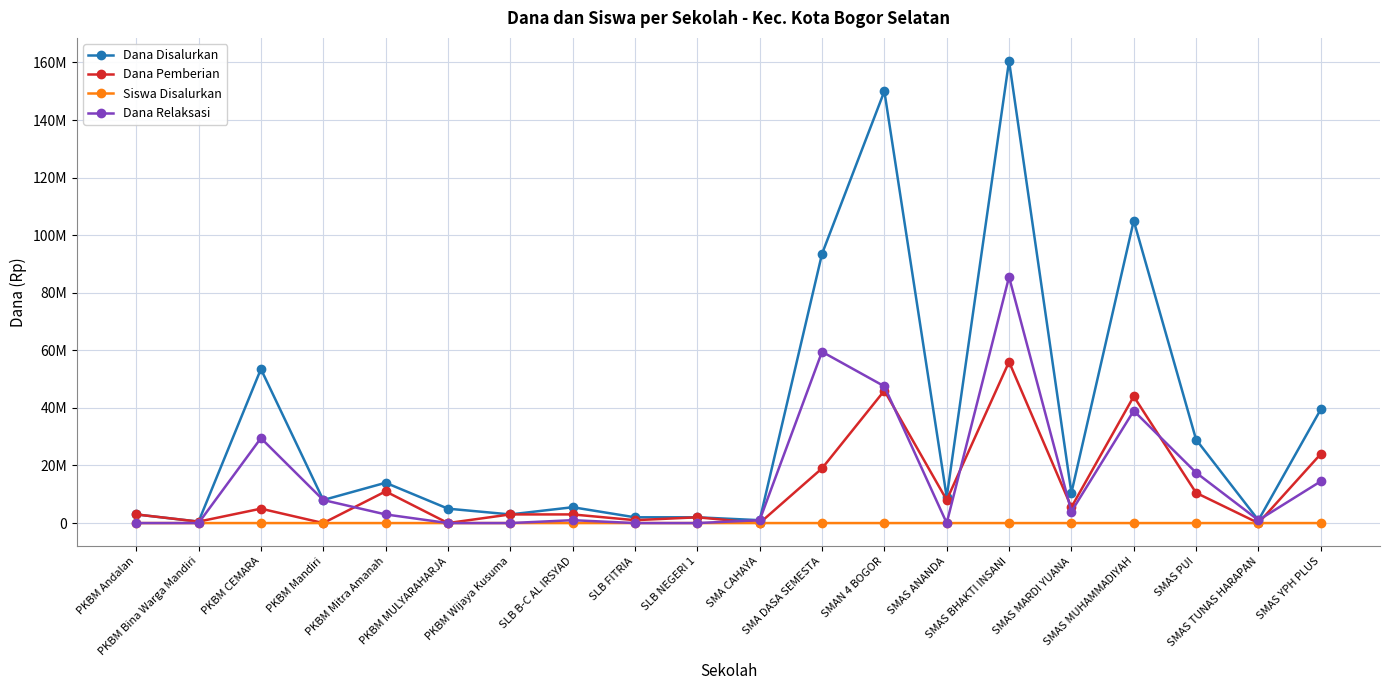

At how many categories does at least one series exceed 27098768?

7